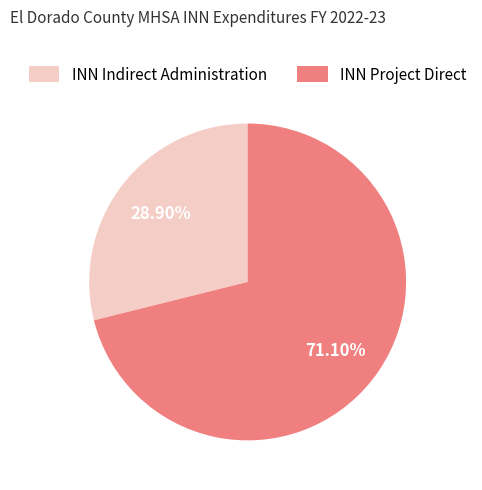

What percentage is the INN Project Direct slice, to the nearest percent?

71%